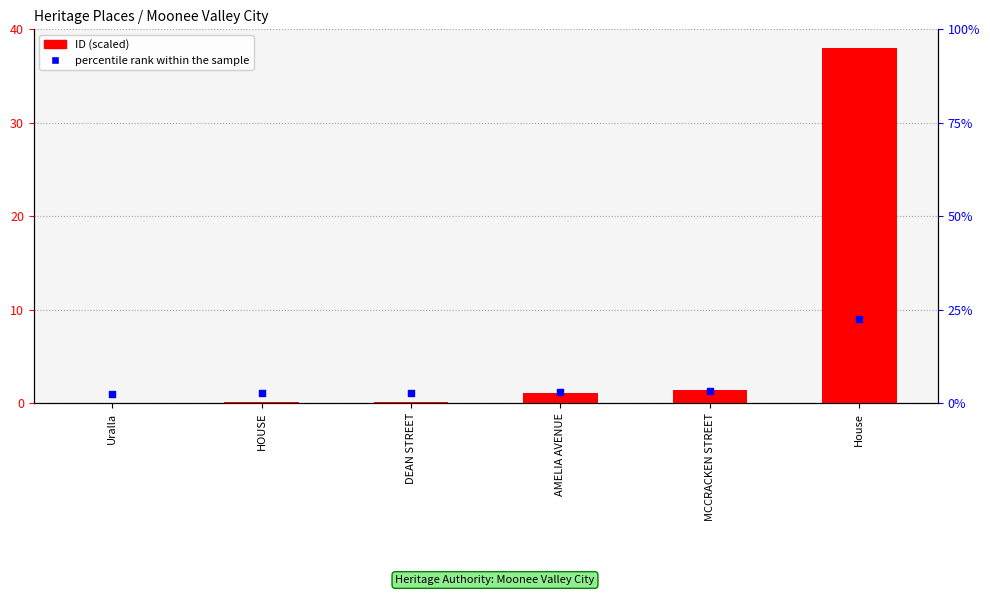

At which category is the sum across all series the highest?

House